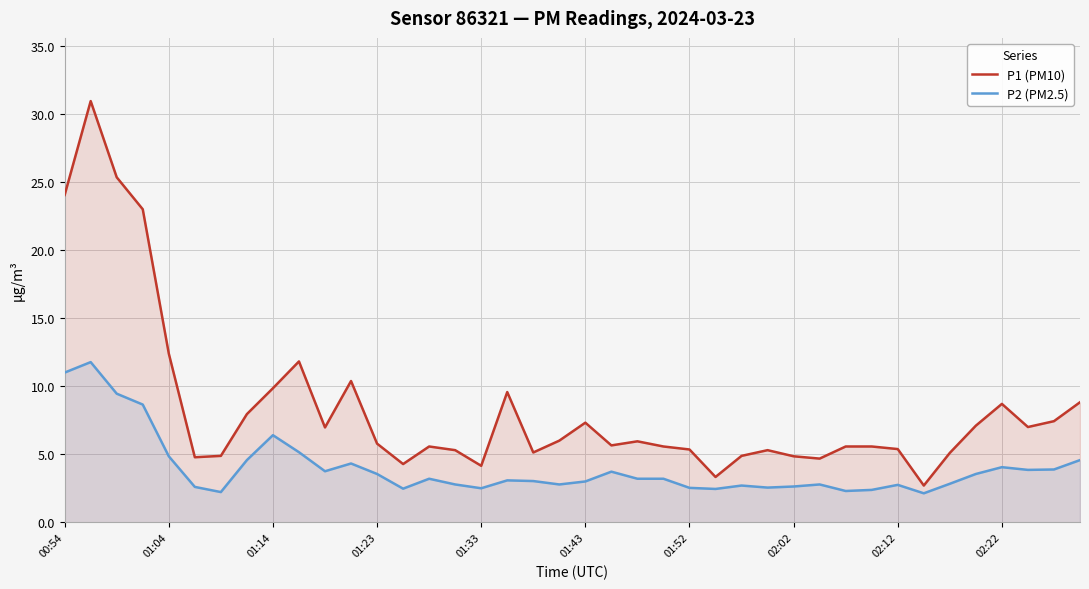

In P1 (PM10), how many points are higher than both neighbors (excluding endpoints)?

9